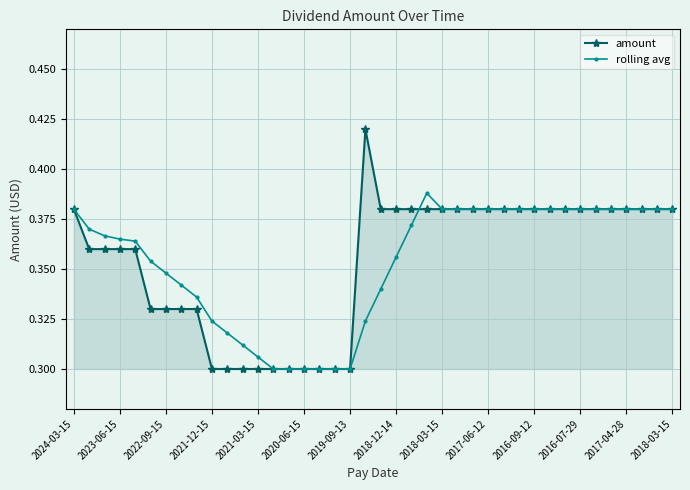

At how many categories does at least one series exceed 0?

40